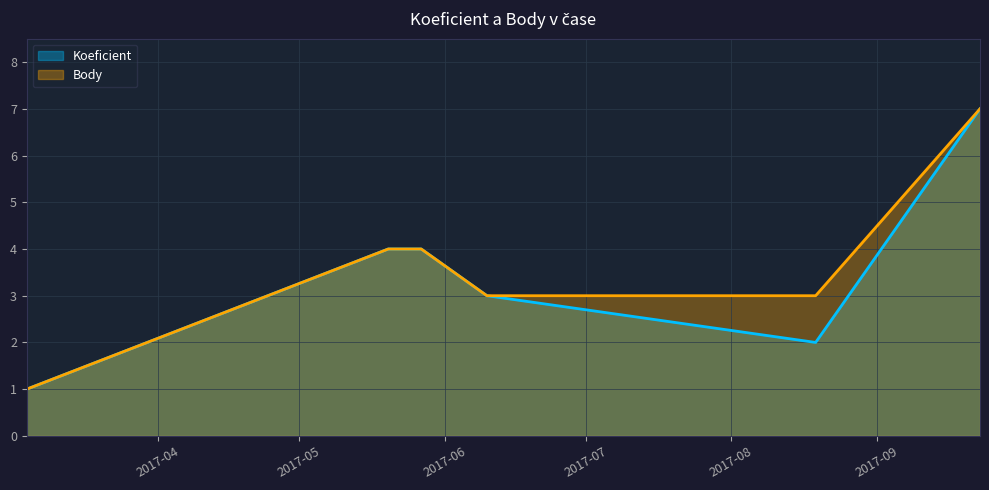

How many lines are shown in the chart?

2